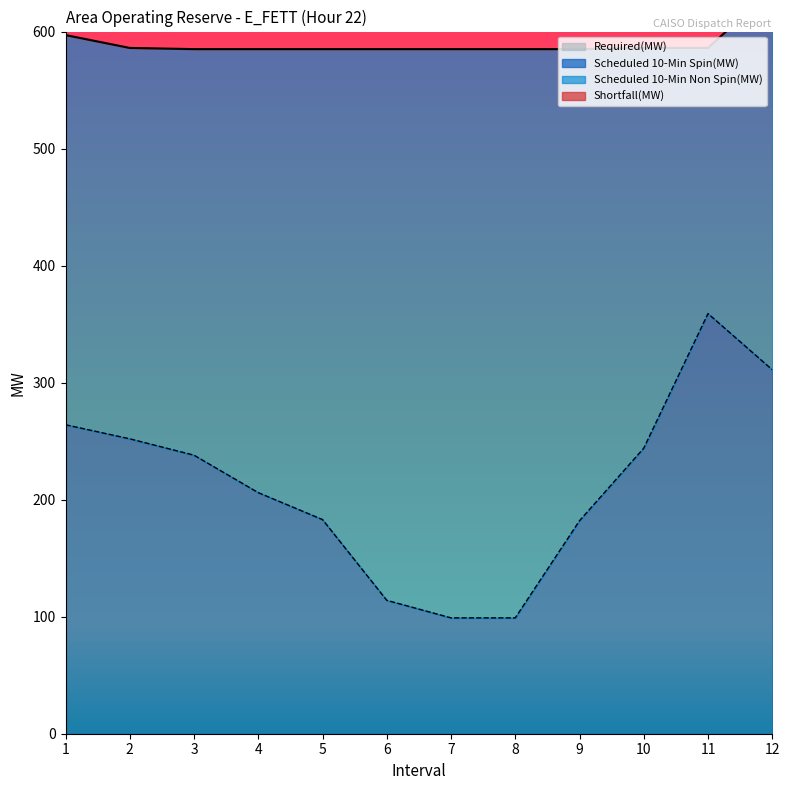

The value of Scheduled 10-Min Spin(MW) at 8 is 41. True or false?

False